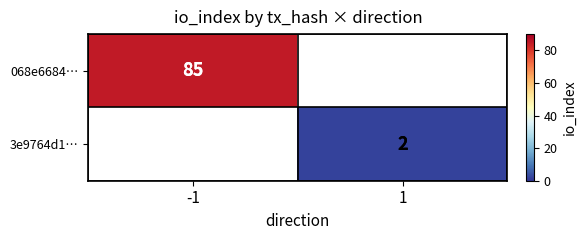

The value of 068e6684… at -1 is 59. True or false?

False